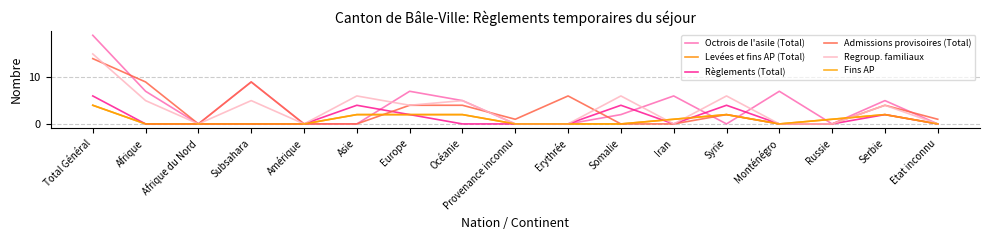

Which category has the lowest value in the Admissions provisoires (Total) series?

Afrique du Nord